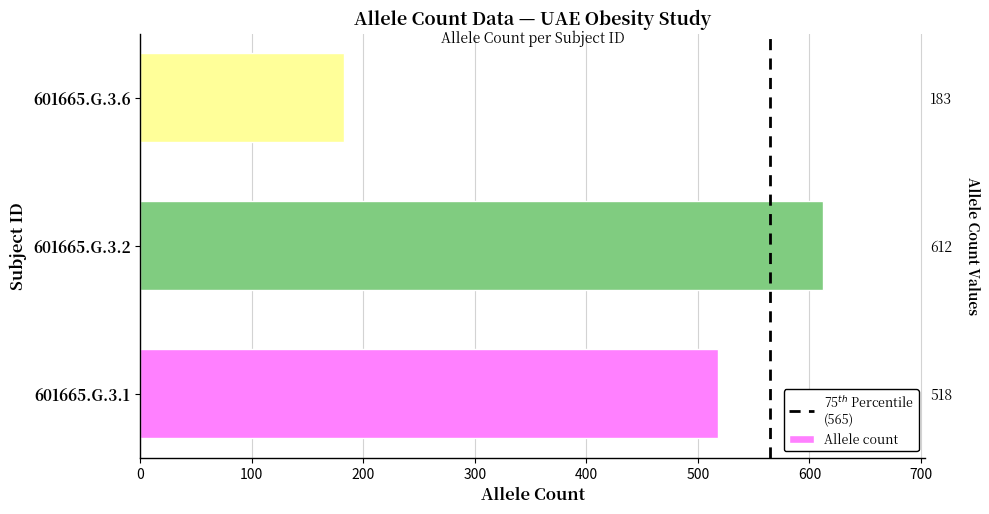

At which category does the chart reach its peak across all series?

601665.G.3.2